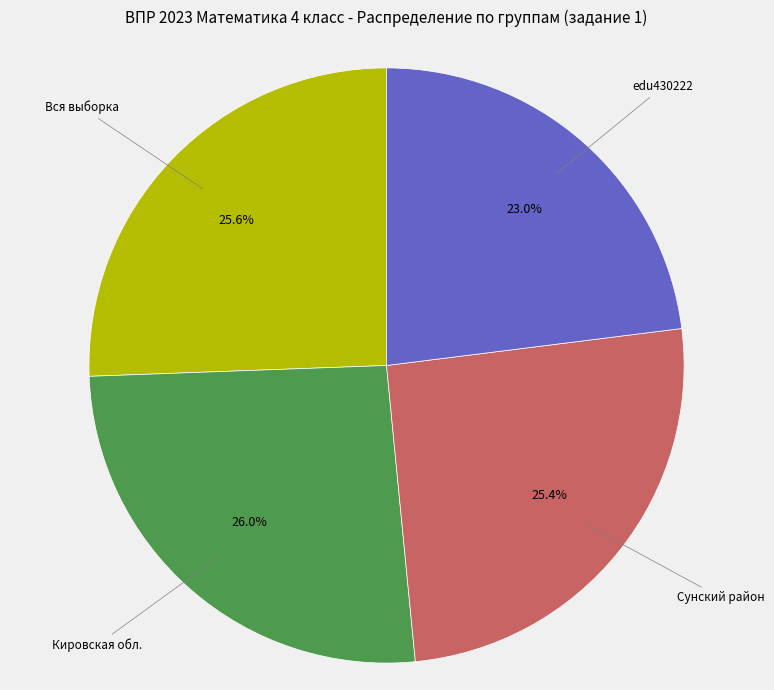

Does any single category account for the majority?

No